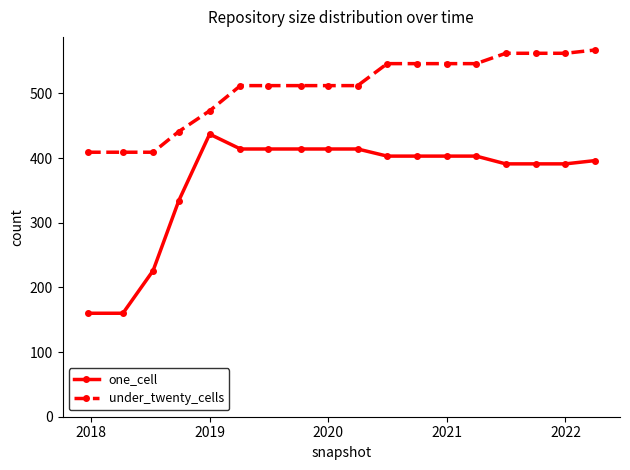

What is the value of the under_twenty_cells point at the 12th from the left?

546